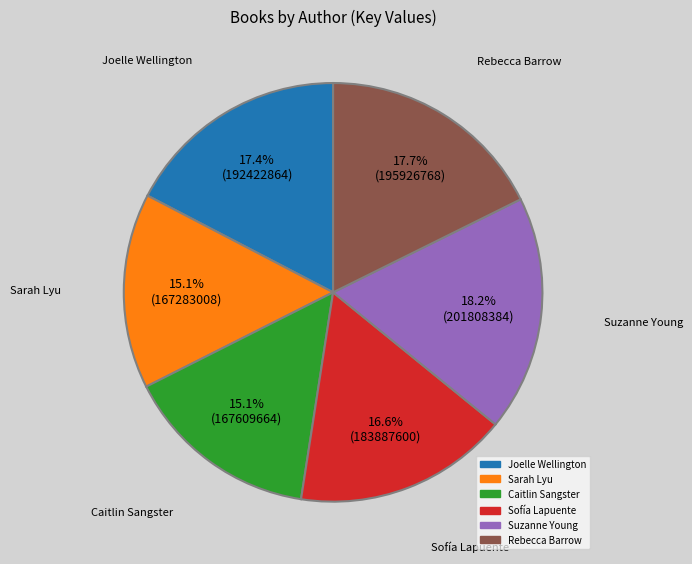

Is it true that Suzanne Young is 28% of the pie?

False